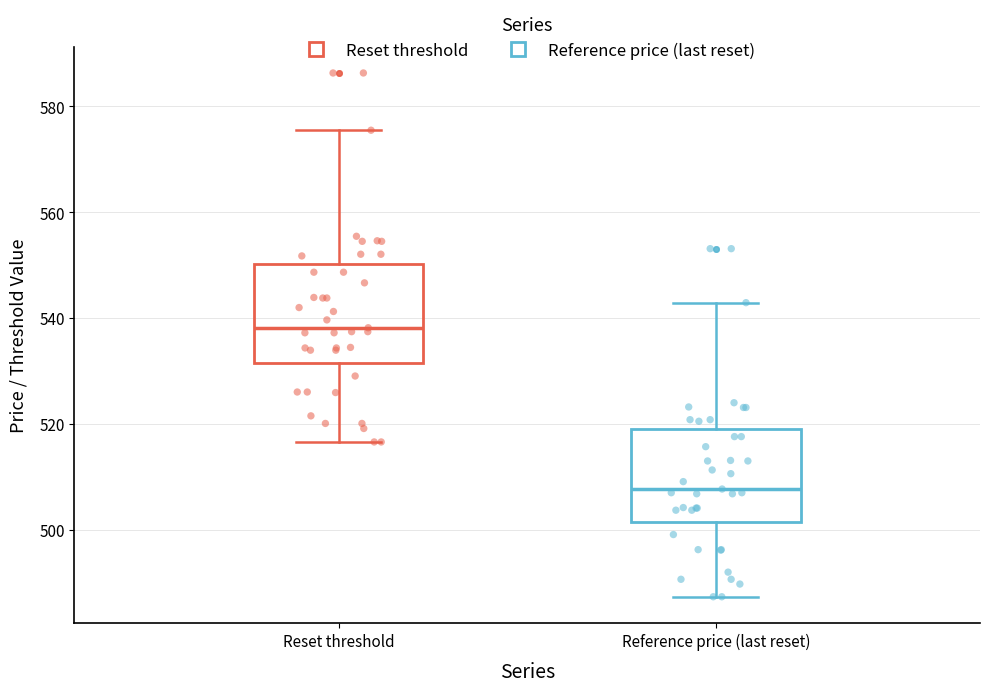

Reading left to right, transcribe this box plot: for each box, give where its median line is, the range the box spans, and where its two whiskers end, as read against the y-axis. The values are not printed on the chart, so give them approximately, as read against the axis.

Reset threshold: median 538, box 532 to 550, whiskers 516 to 576
Reference price (last reset): median 508, box 502 to 520, whiskers 488 to 542